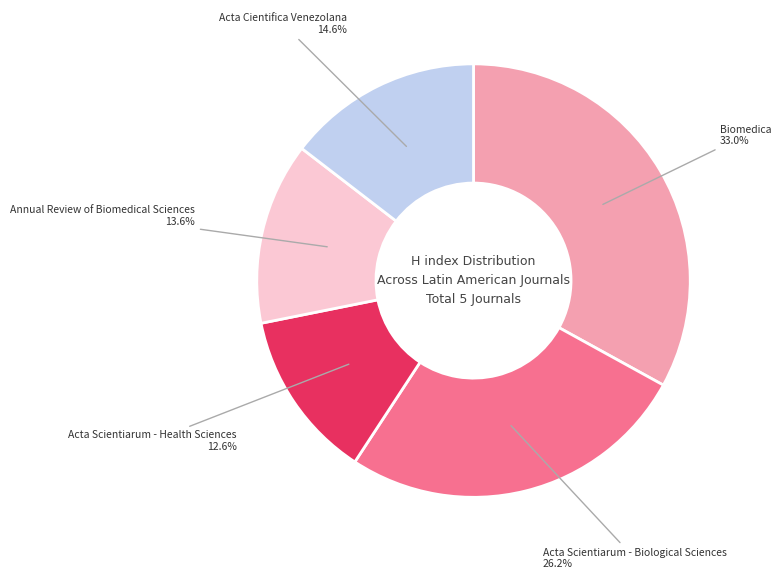

Rank the categories by value from highest to lowest.

Biomedica, Acta Scientiarum - Biological Sciences, Acta Cientifica Venezolana, Annual Review of Biomedical Sciences, Acta Scientiarum - Health Sciences